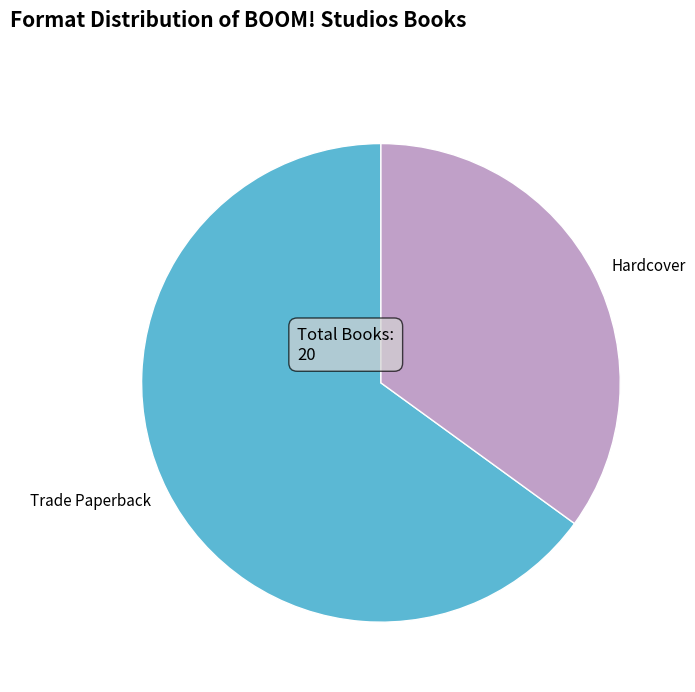

Rank the categories by value from lowest to highest.

Hardcover, Trade Paperback